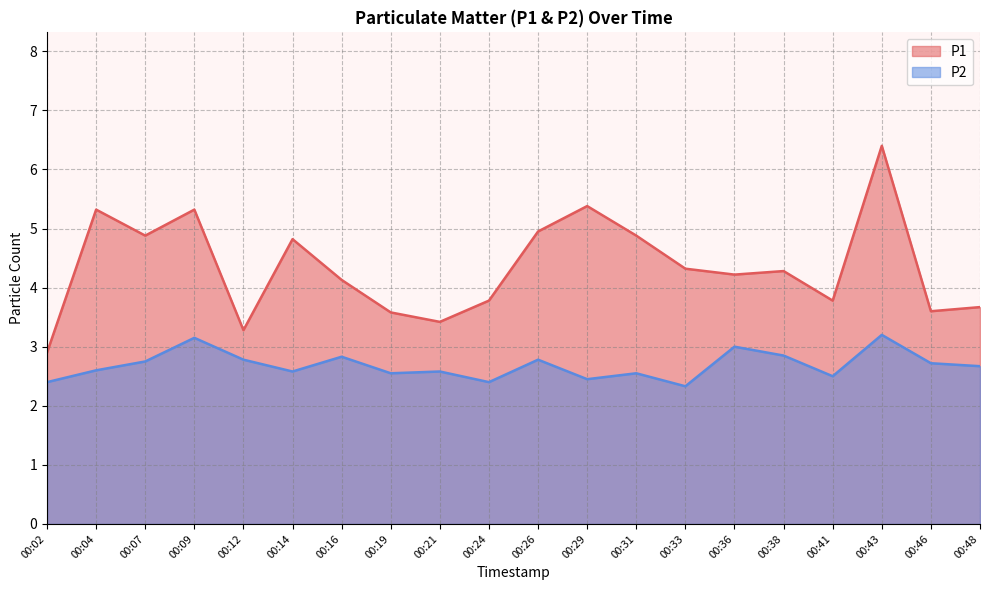

Which series has the widest spread of values?

P1